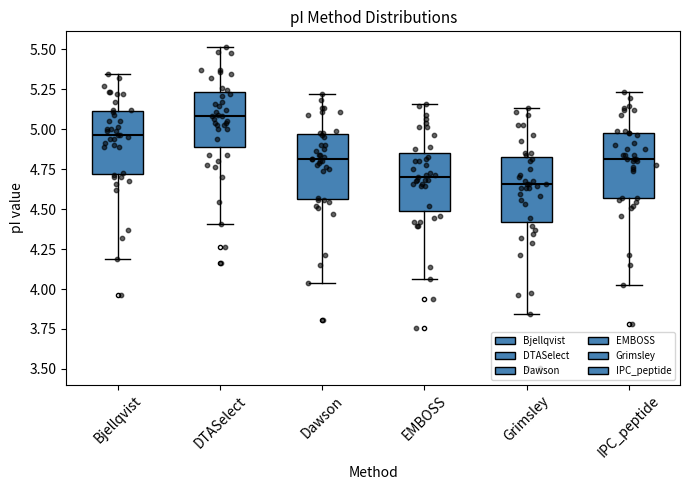

Reading left to right, read every box against the y-axis: the position of its median line, the range the box covers, and the ends of its whiskers. The values are not printed on the chart, so give them approximately, as read against the axis.

Bjellqvist: median 4.95, box 4.70 to 5.10, whiskers 4.20 to 5.35
DTASelect: median 5.10, box 4.90 to 5.25, whiskers 4.40 to 5.50
Dawson: median 4.80, box 4.55 to 4.95, whiskers 4.05 to 5.20
EMBOSS: median 4.70, box 4.50 to 4.85, whiskers 4.05 to 5.15
Grimsley: median 4.65, box 4.40 to 4.85, whiskers 3.85 to 5.15
IPC_peptide: median 4.80, box 4.55 to 5.00, whiskers 4.00 to 5.25